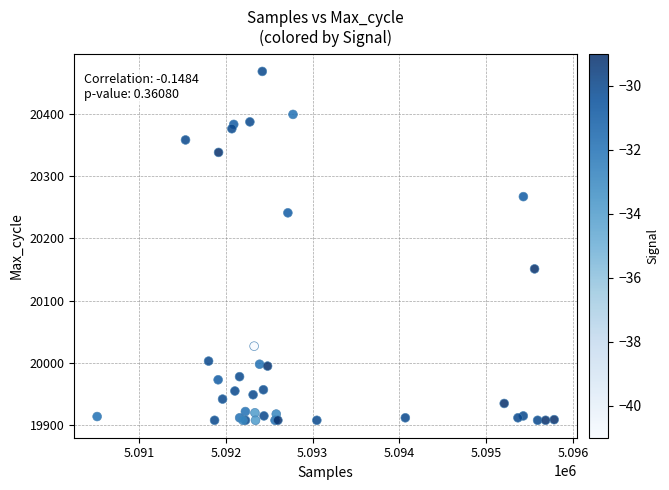

What Y value in the scatter plot is closest to 20188?

20151